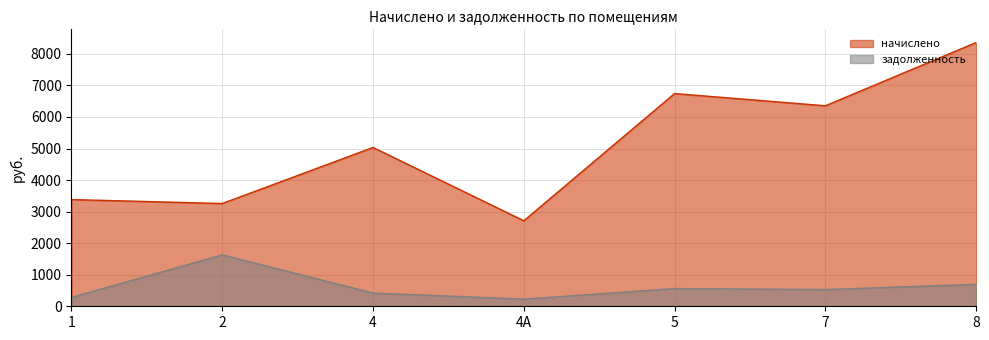

What is the difference between the highest and lowest values at 7?

5824.9